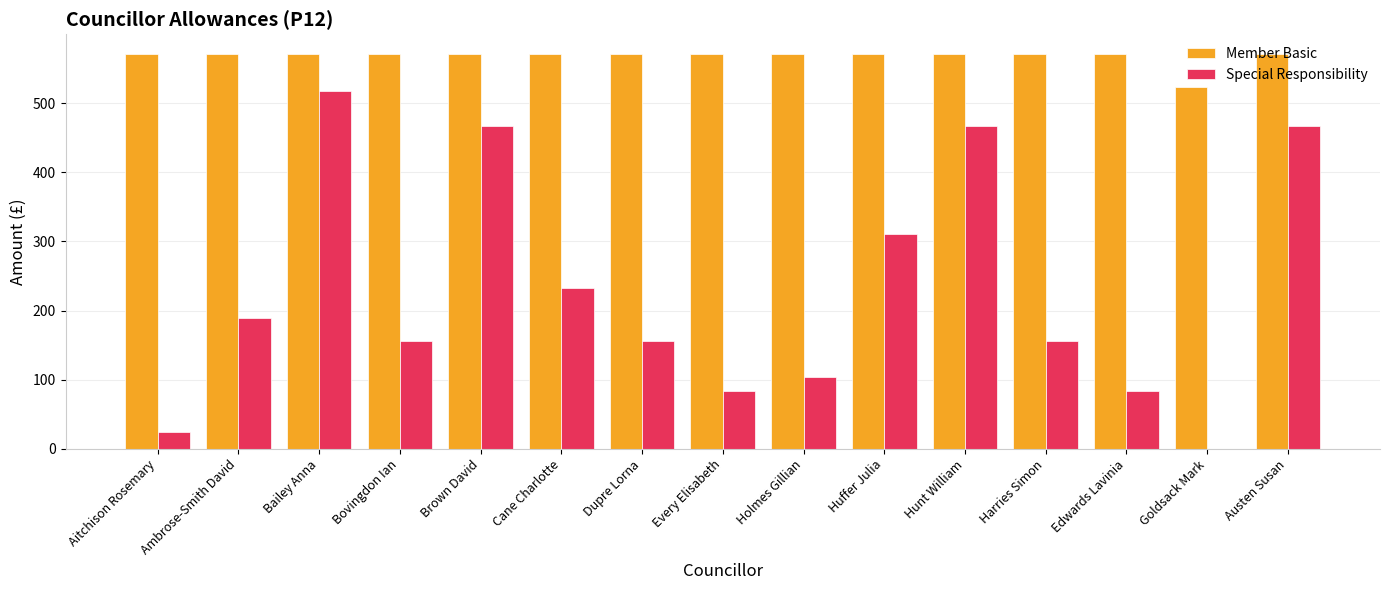

Does the chart contain stacked bars?

No